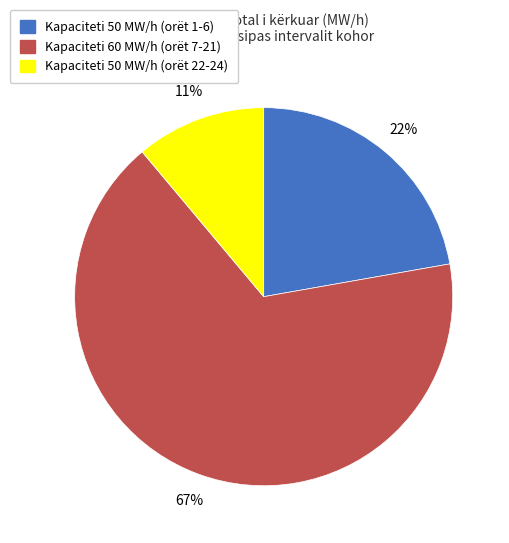

Rank the categories by value from lowest to highest.

Kapaciteti 50 MW/h (orët 22-24), Kapaciteti 50 MW/h (orët 1-6), Kapaciteti 60 MW/h (orët 7-21)